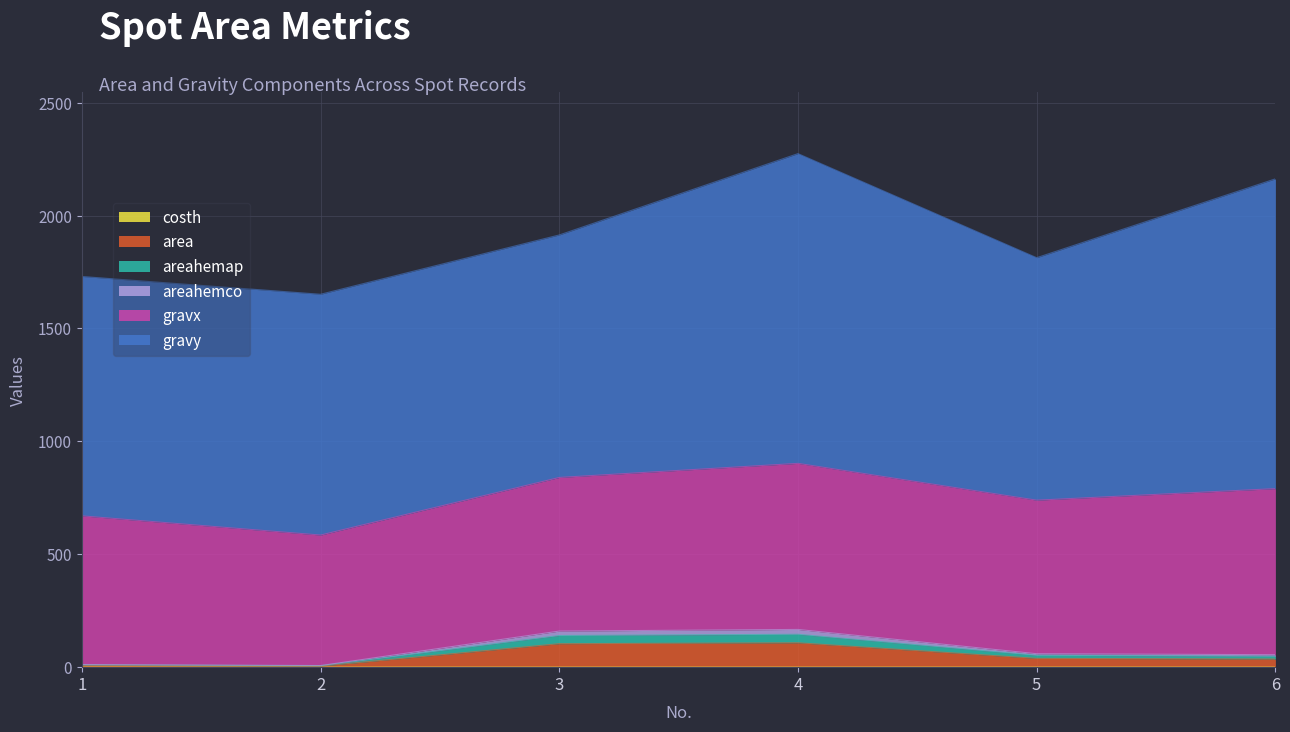

True or false: areahemco and areahemap intersect in this chart.

False